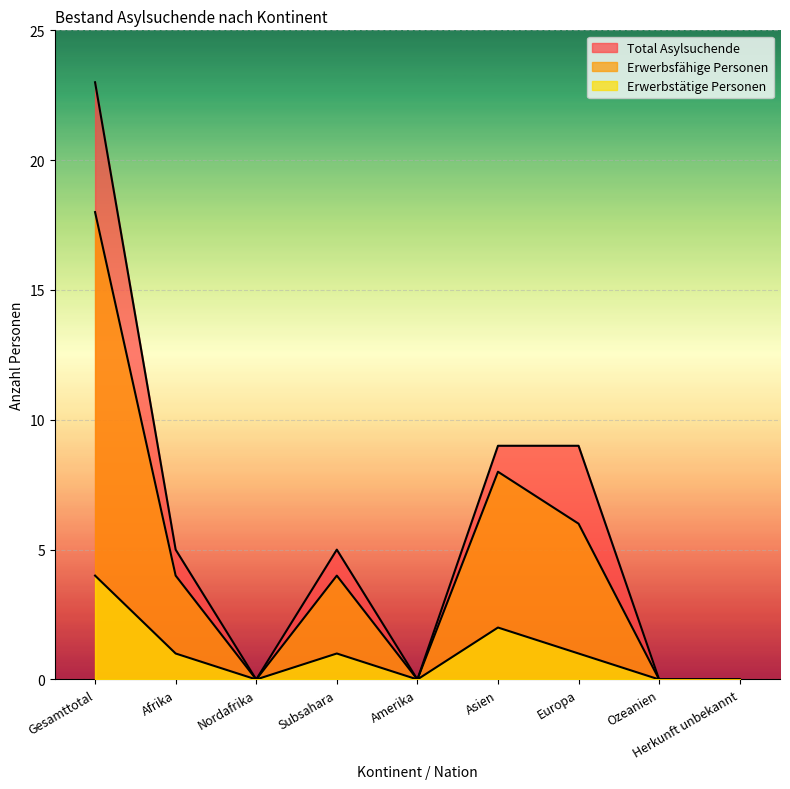

At Asien, list the series in order from largest to smallest.

Total Asylsuchende, Erwerbsfähige Personen, Erwerbstätige Personen